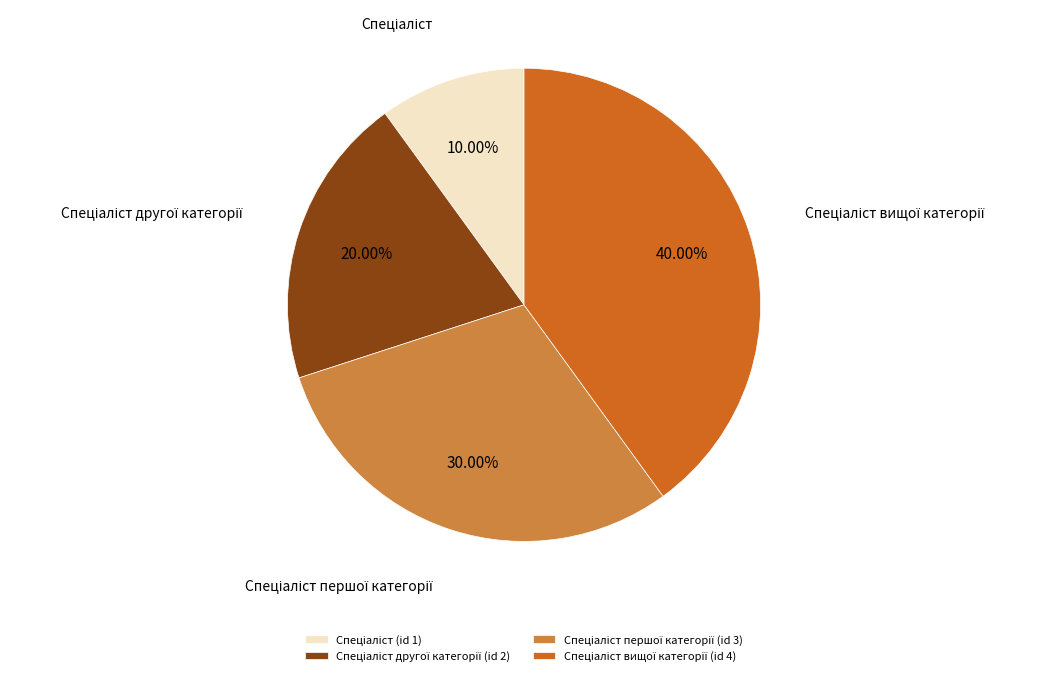

Count the number of slices in the pie.

4